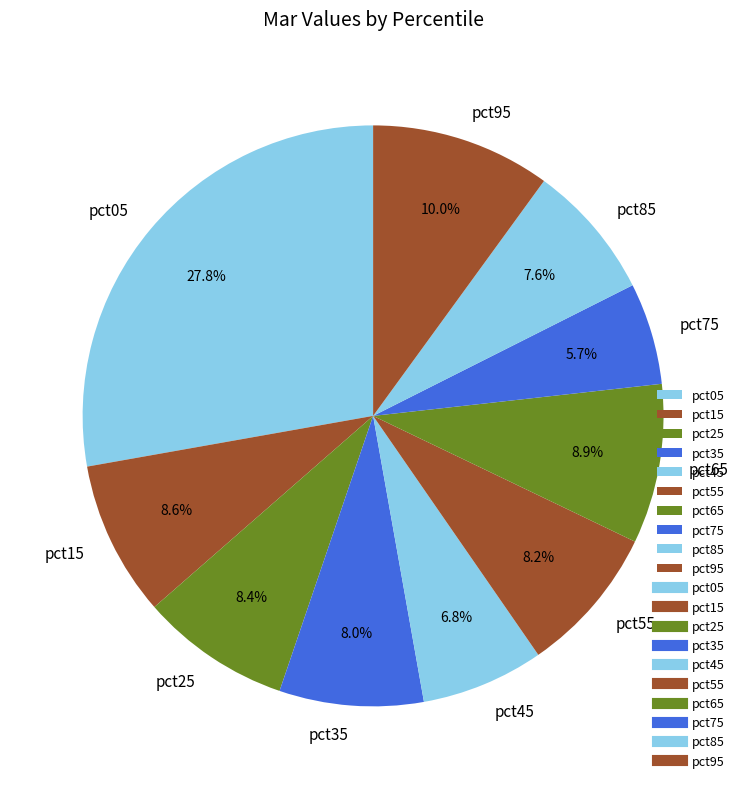

To the nearest percent, what portion does pct25 represent?

8%